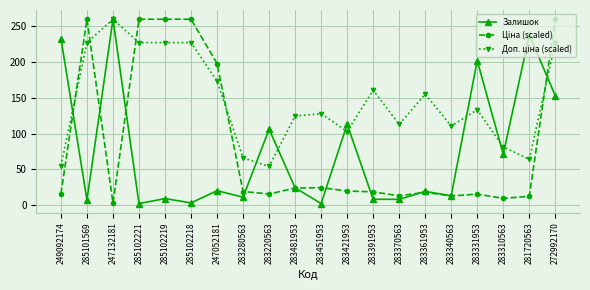

Is it true that Залишок equals 106.0 at 283220563?

True